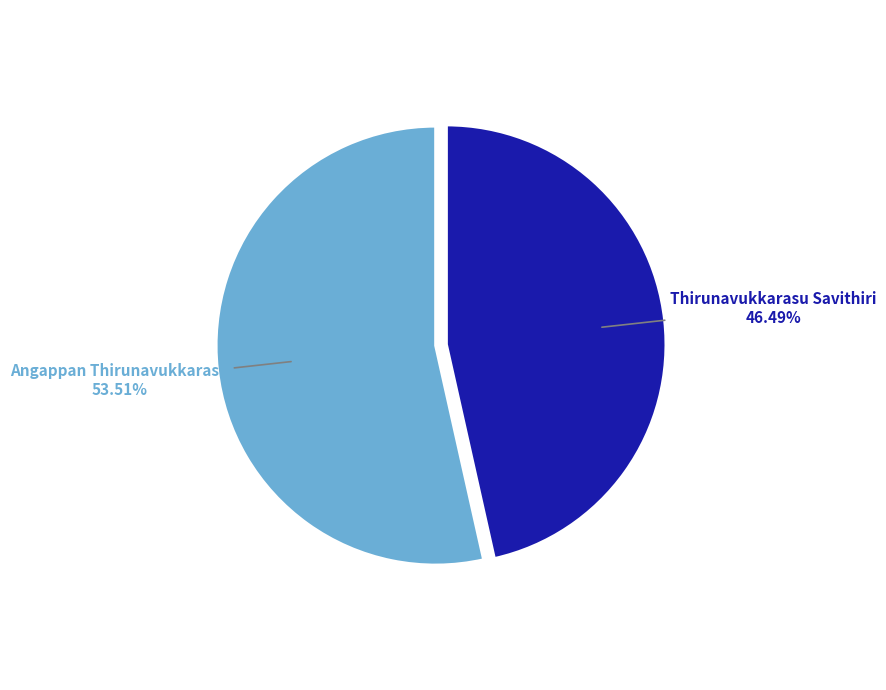

Does Angappan Thirunavukkarasu represent more than half of the total?

Yes